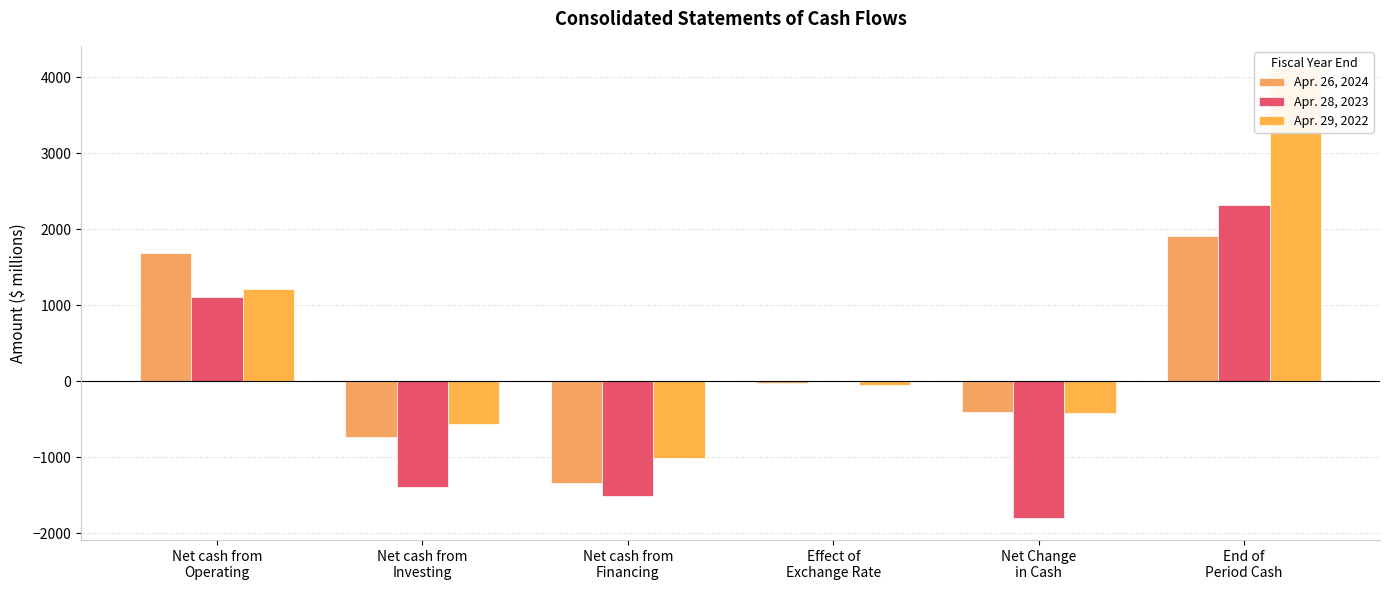

At how many categories does at least one series exceed -738?

5